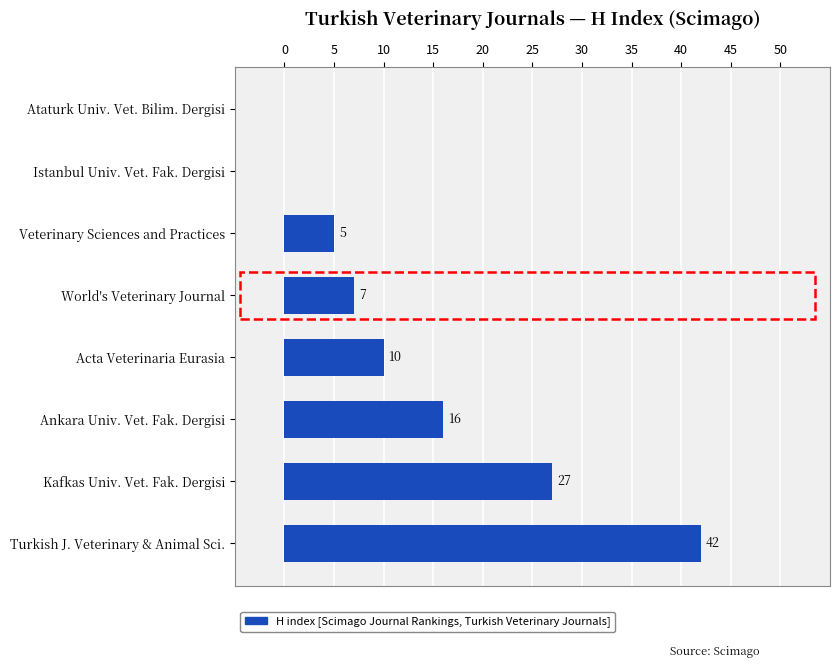

Reading bottom to top, extract all data points from this chart.

Turkish J. Veterinary & Animal Sci.=42	Kafkas Univ. Vet. Fak. Dergisi=27	Ankara Univ. Vet. Fak. Dergisi=16	Acta Veterinaria Eurasia=10	World's Veterinary Journal=7	Veterinary Sciences and Practices=5	Istanbul Univ. Vet. Fak. Dergisi=0	Ataturk Univ. Vet. Bilim. Dergisi=0